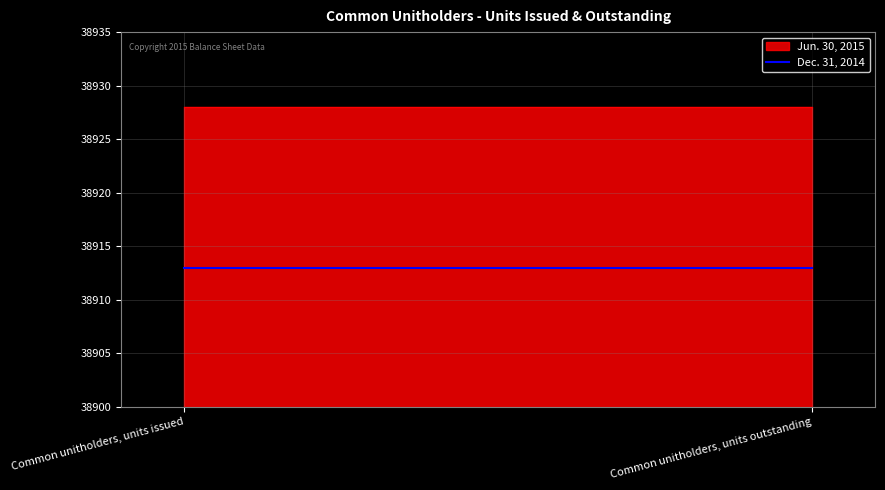

What is the sum of the Dec. 31, 2014 values at Common unitholders, units issued and Common unitholders, units outstanding?

77826